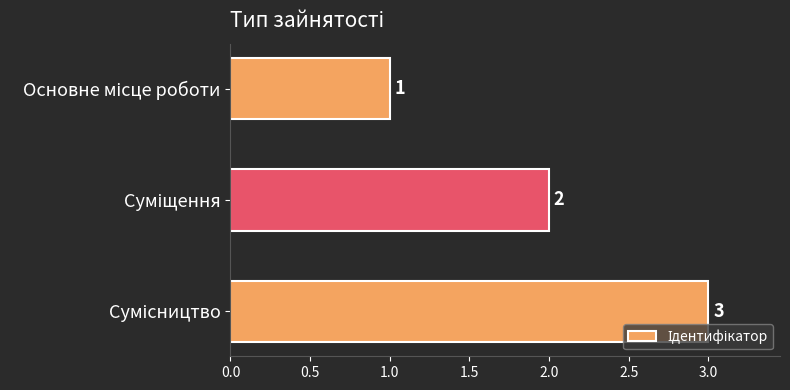

What is the value of the 1st bar from the top?

1